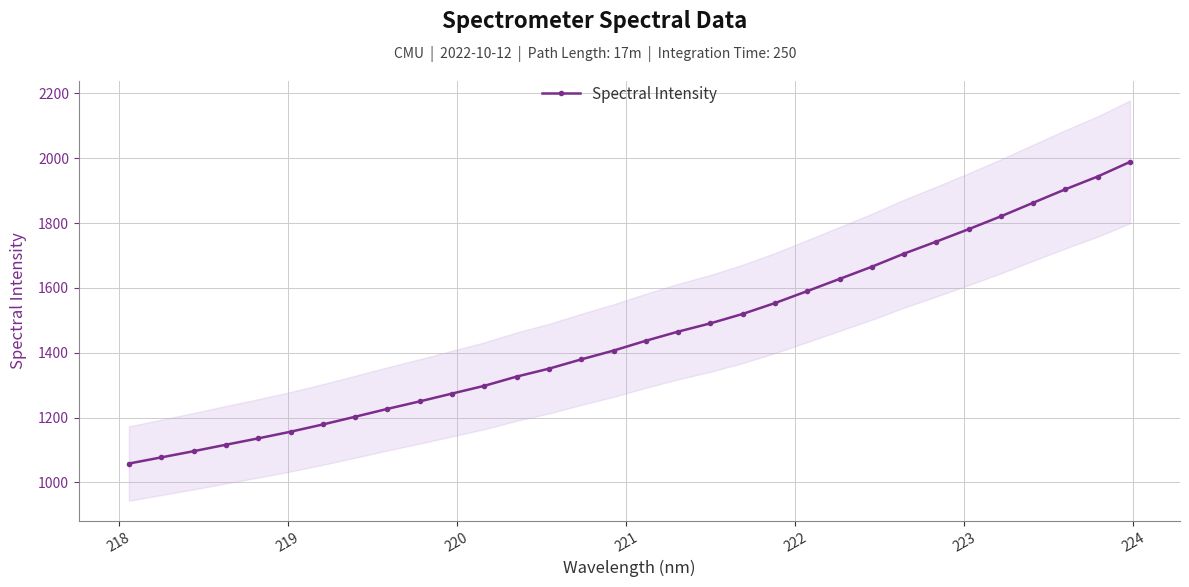

True or false: the data has more than 1 interior local peaks.

False